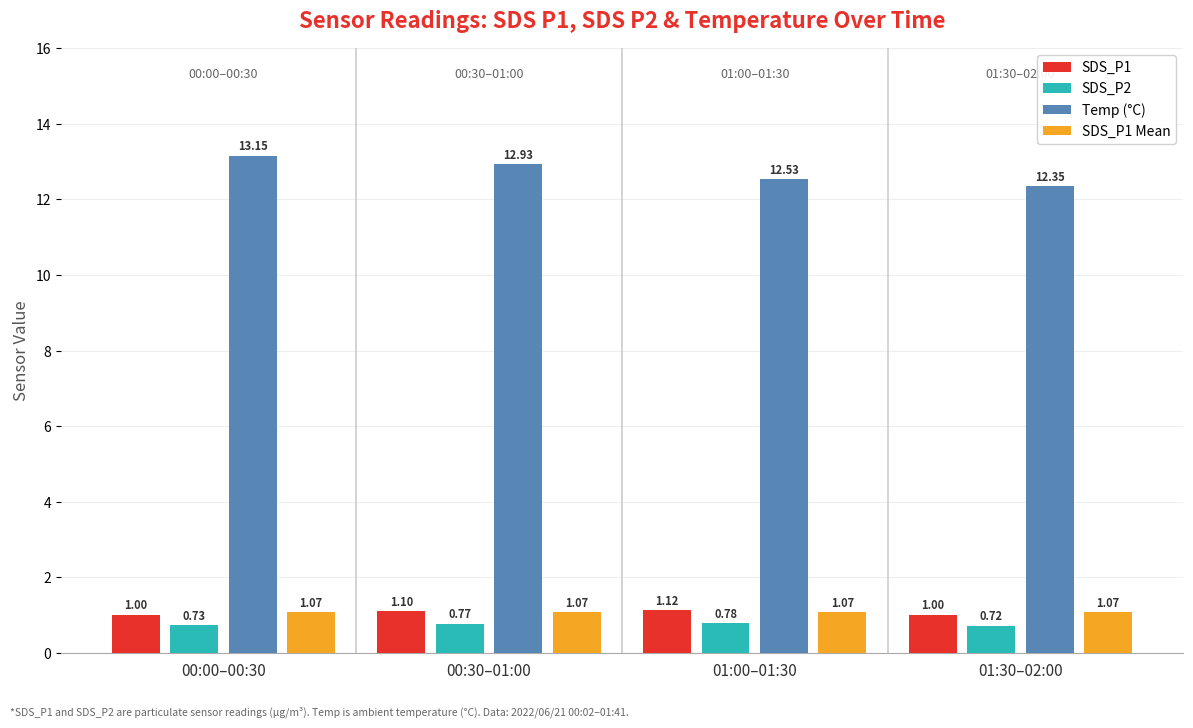

Which series has the largest range (max minus min)?

Temp (°C)